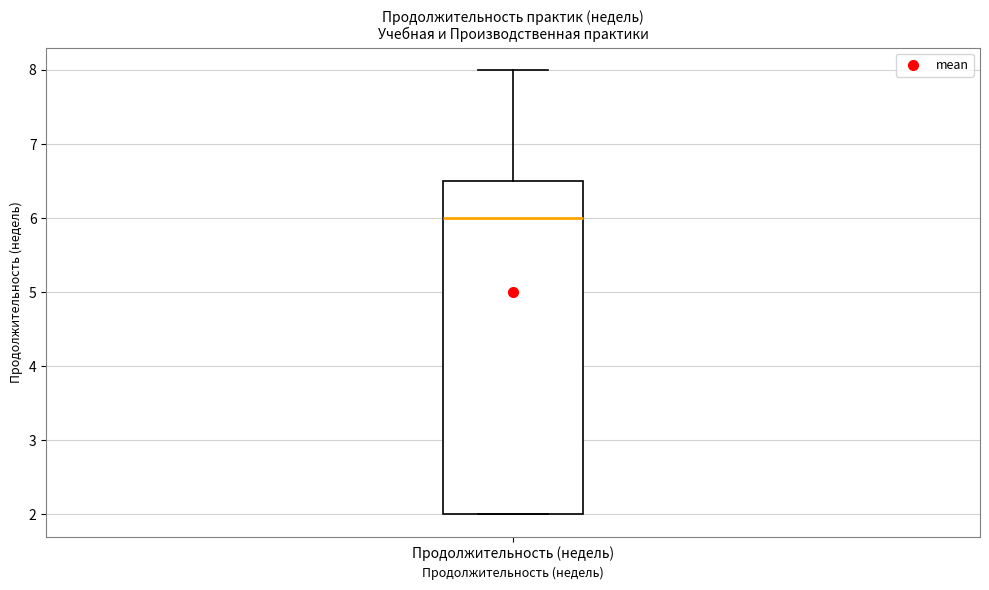

Transcribe this box plot: give where the median line is, the range the box spans, and where the two whiskers end, as read against the y-axis. The values are not printed on the chart, so give them approximately, as read against the axis.

median 6.0, box 2.0 to 6.5, whiskers 2.0 to 8.0